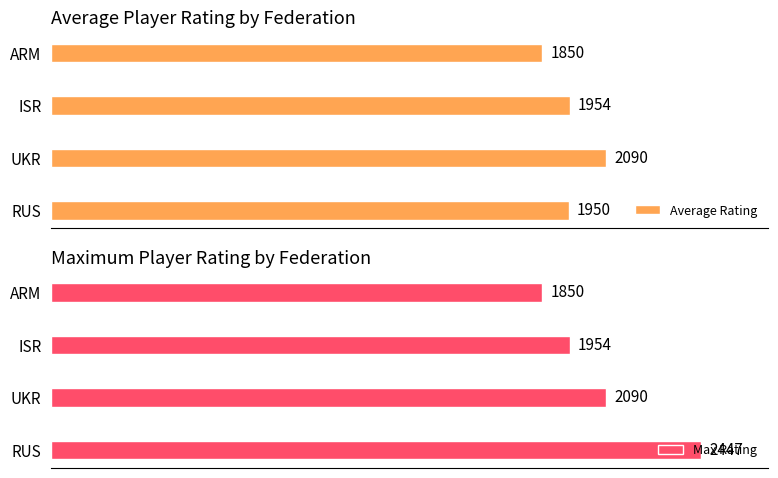

Which series has the widest spread of values?

Max Rating